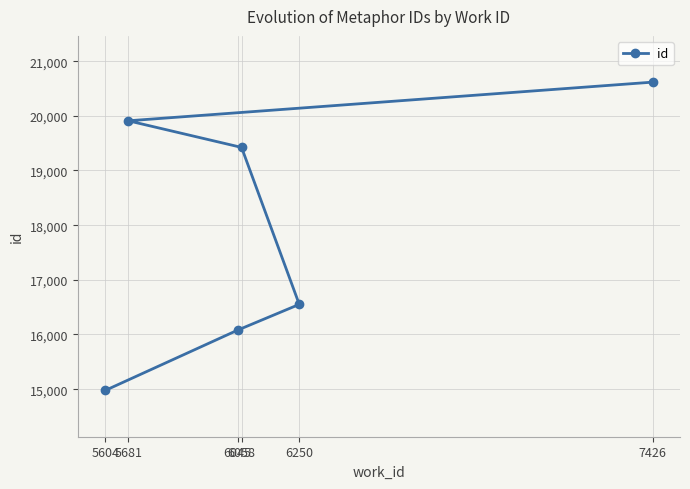

Which has a higher value, 6058 or 5681?

5681